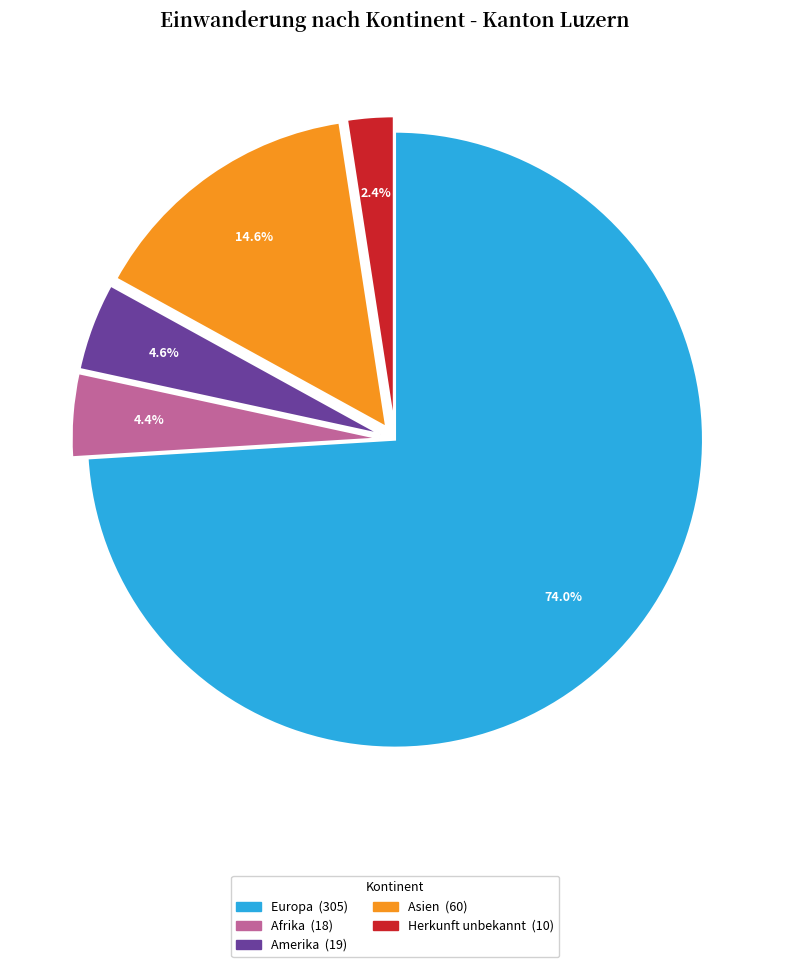

Count the number of slices in the pie.

5